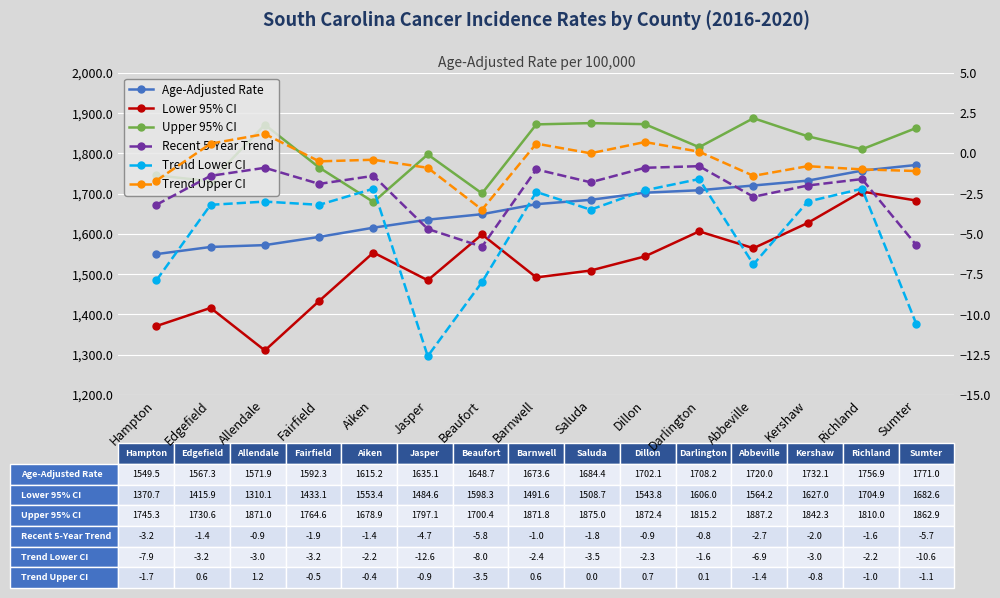

What is the difference between the Upper 95% CI values at Saluda and Dillon?

2.6